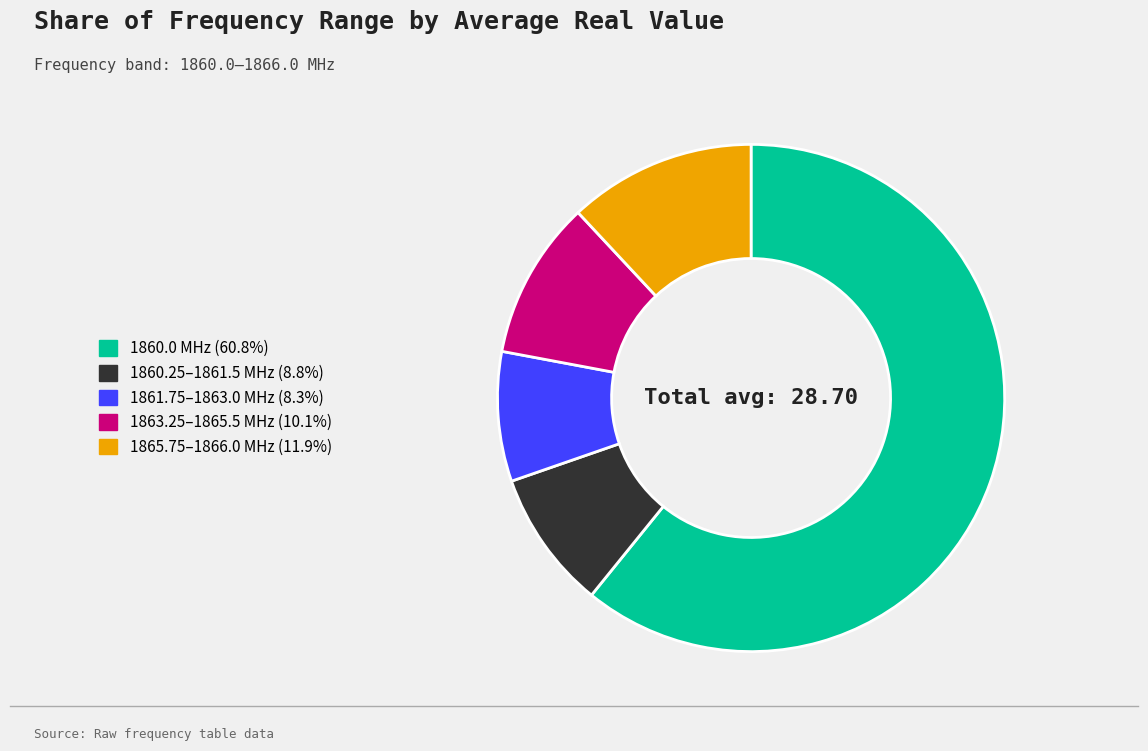

Does 1861.75–1863.0 MHz (8.3%) represent more than half of the total?

No